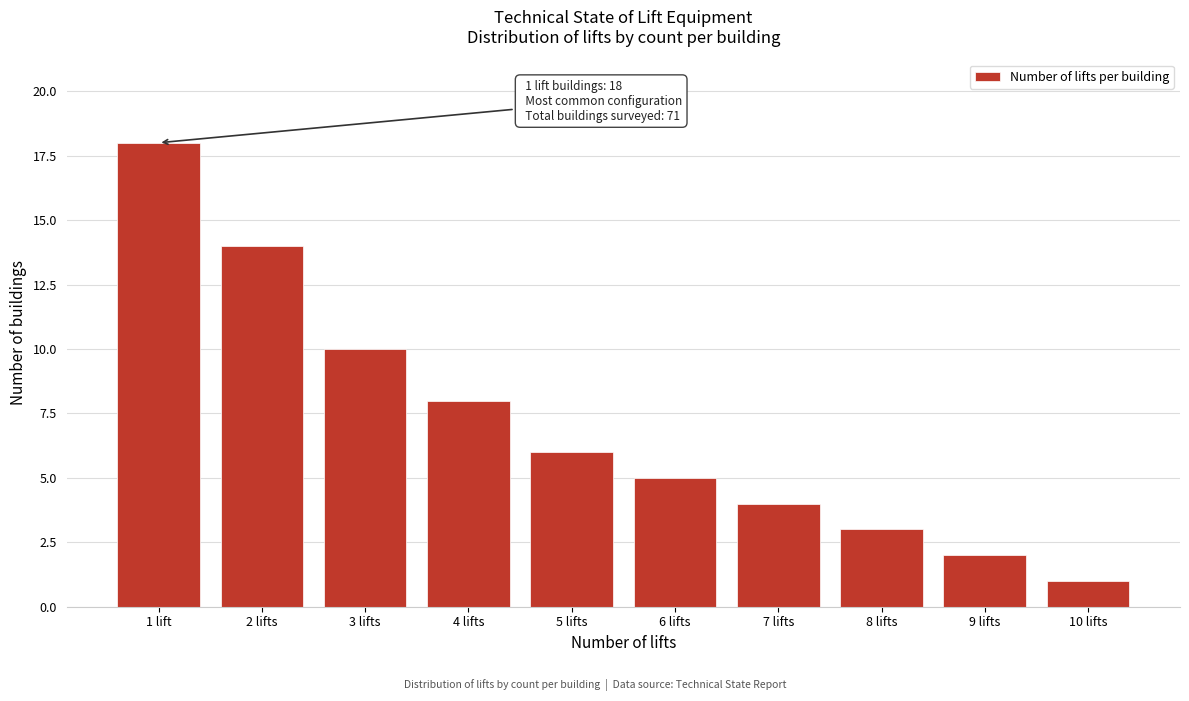

Reading left to right, extract all data points from this chart.

18	14	10	8	6	5	4	3	2	1